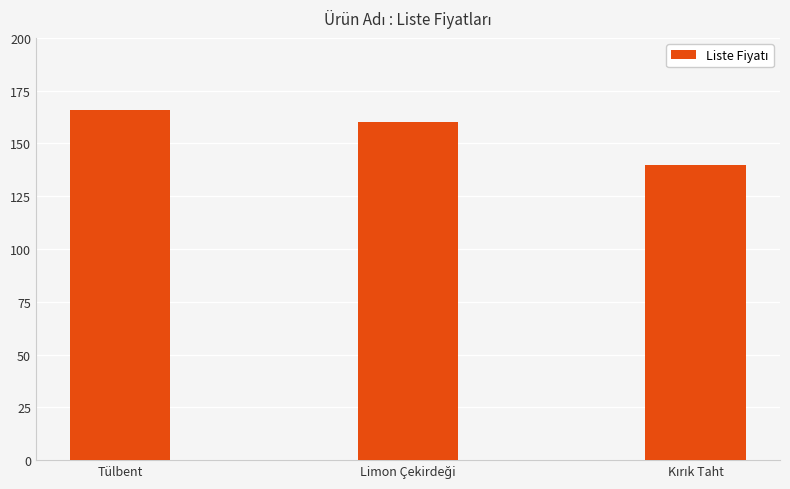

Reading left to right, list all the values displayed in this chart.

166	160	140